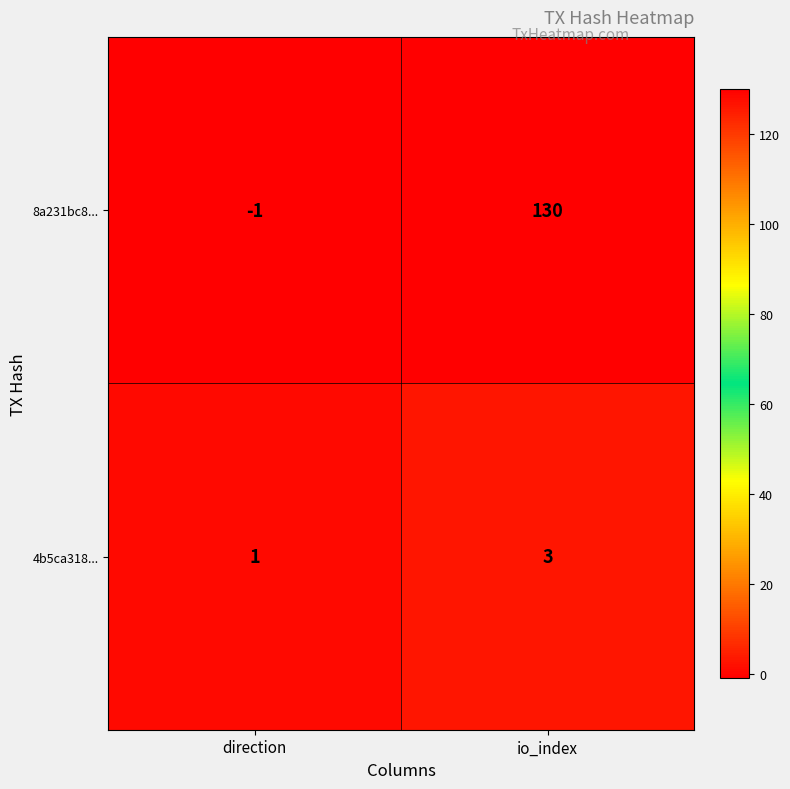

What is the smallest value displayed?

-1